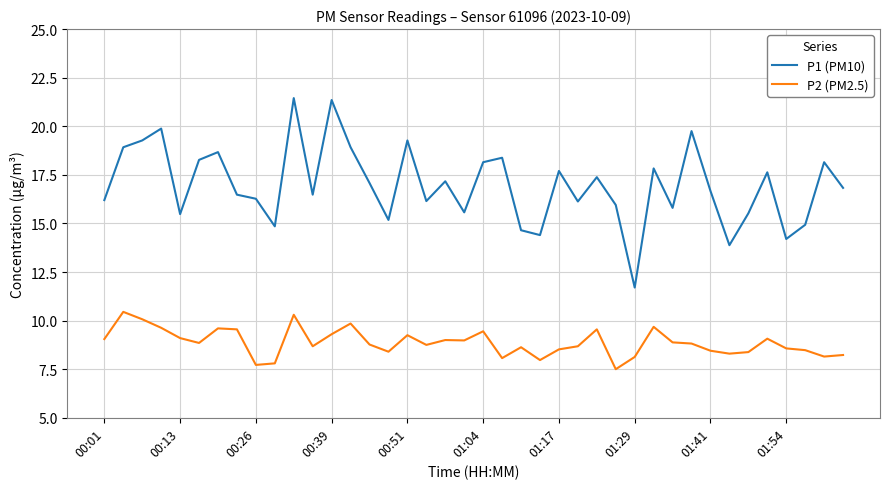

Rank the series by their average value, from highest to lowest.

P1 (PM10), P2 (PM2.5)